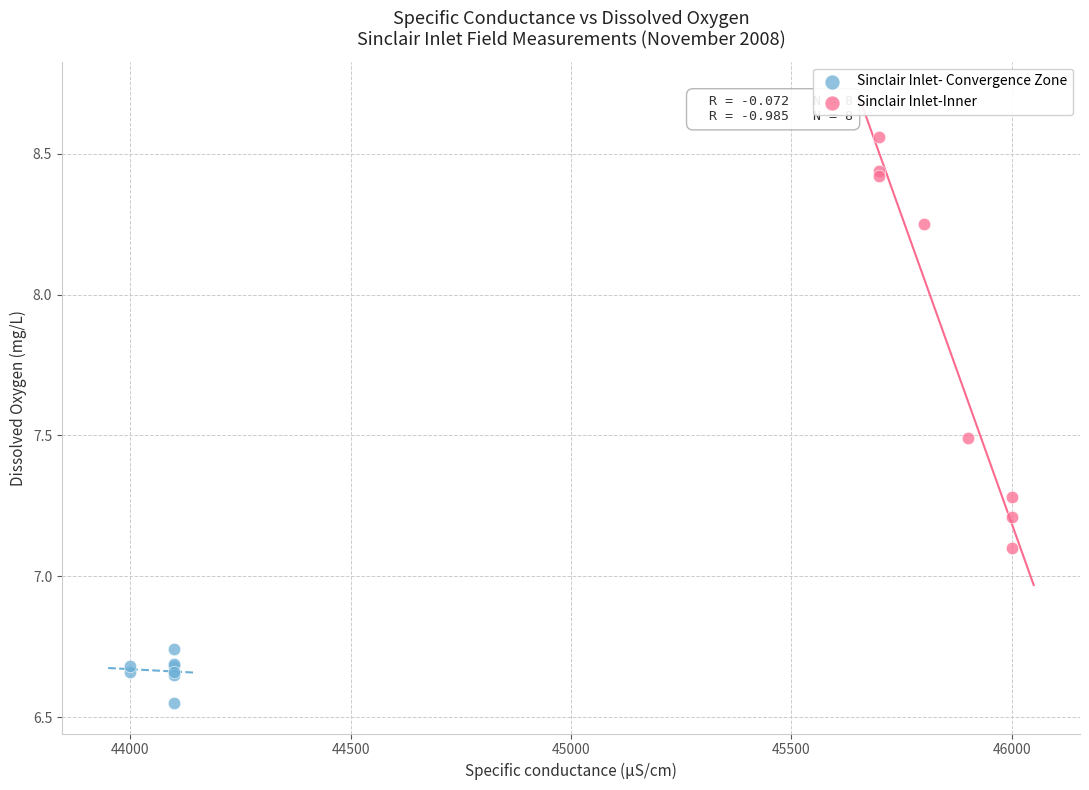

Which series contains the lowest Y value?

Sinclair Inlet- Convergence Zone